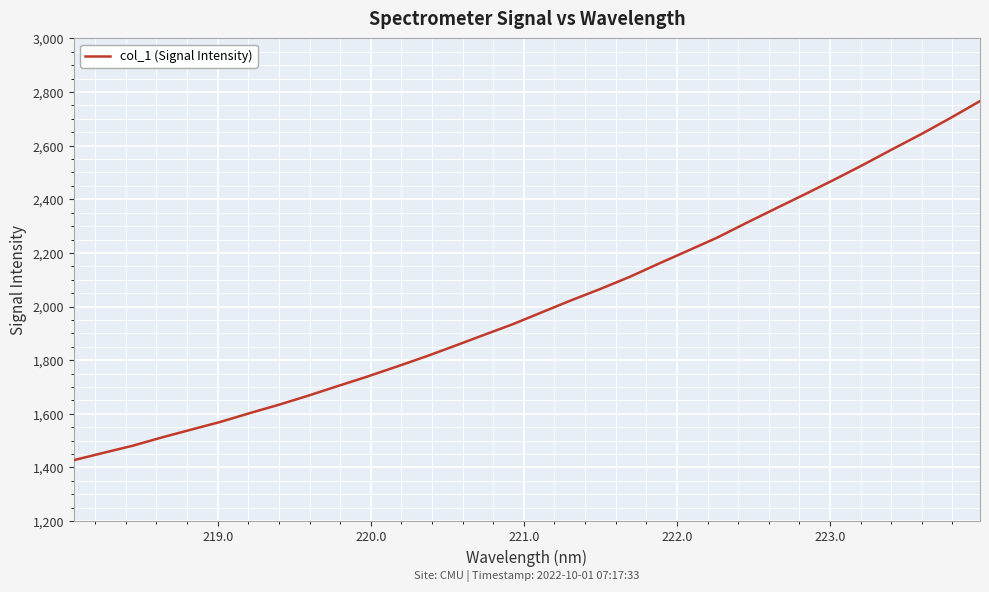

What is the difference between the maximum and minimum values?

1339.1